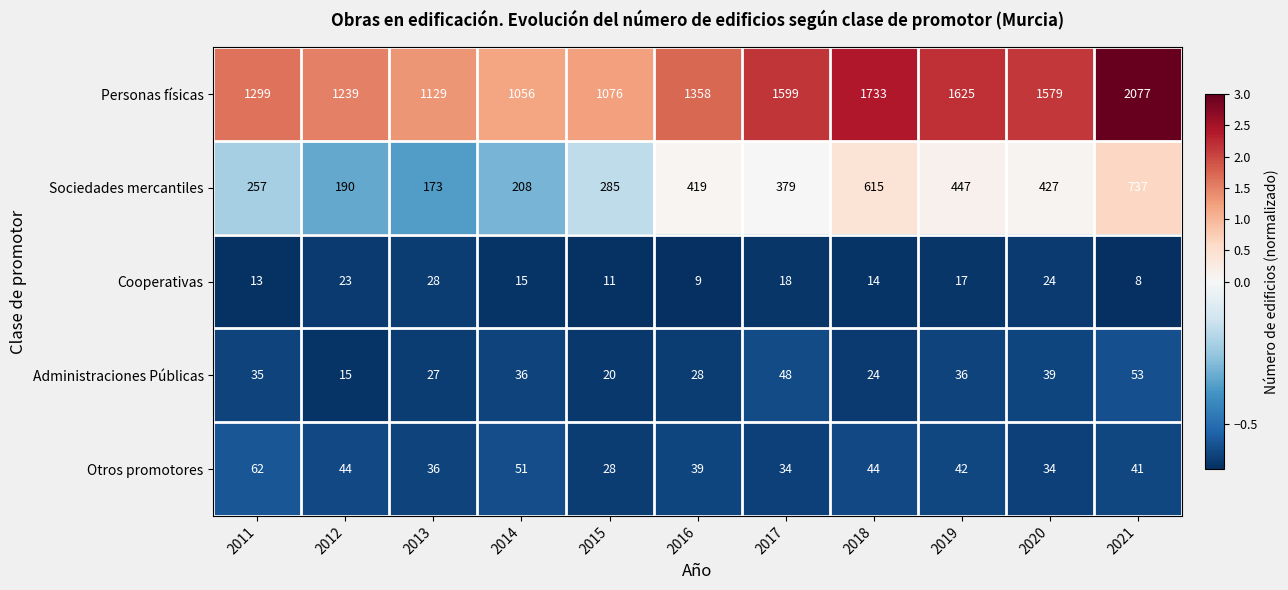

Is it true that Cooperativas equals 3 at 2021?

False